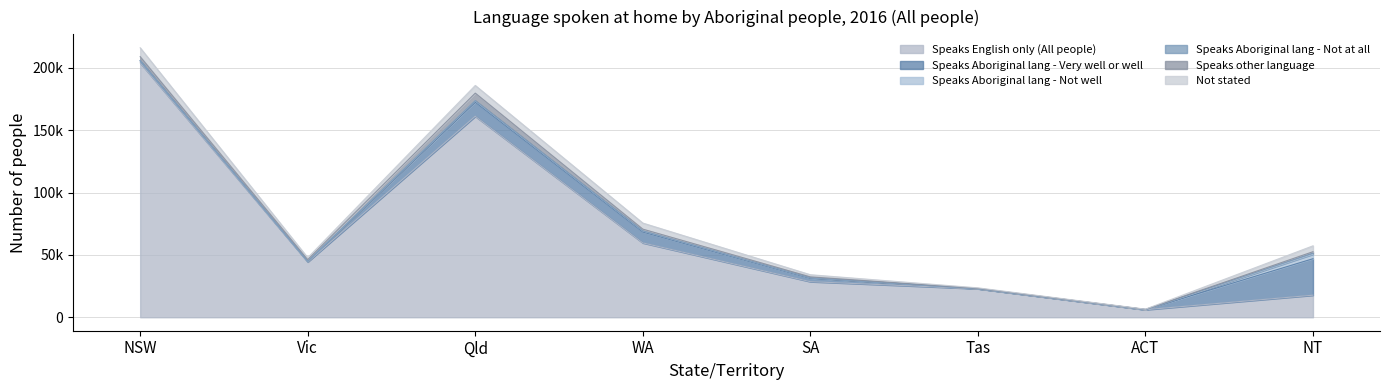

True or false: Speaks English only (All people) and Not stated intersect in this chart.

False